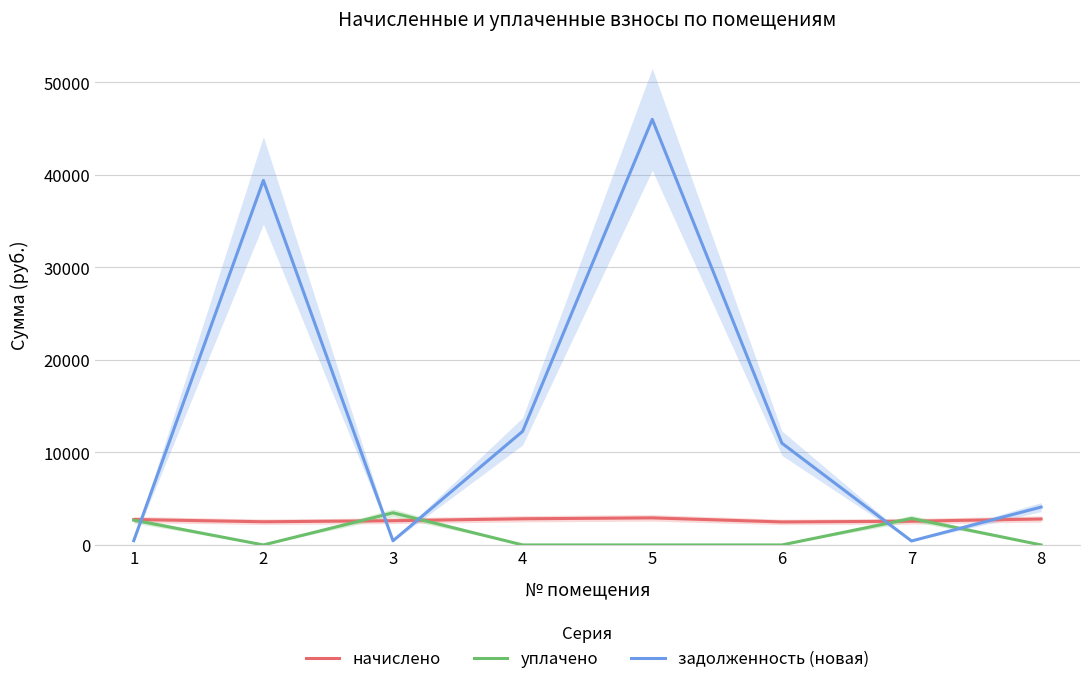

Where is the first local minimum for задолженность (новая)?

3